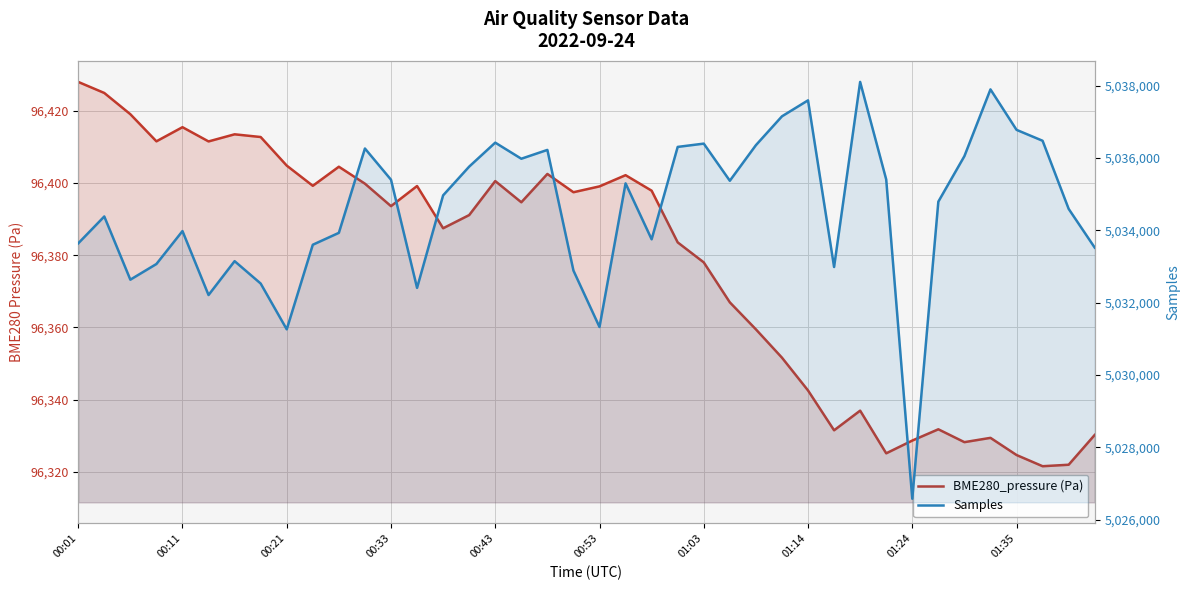

How many series are shown in this chart?

2